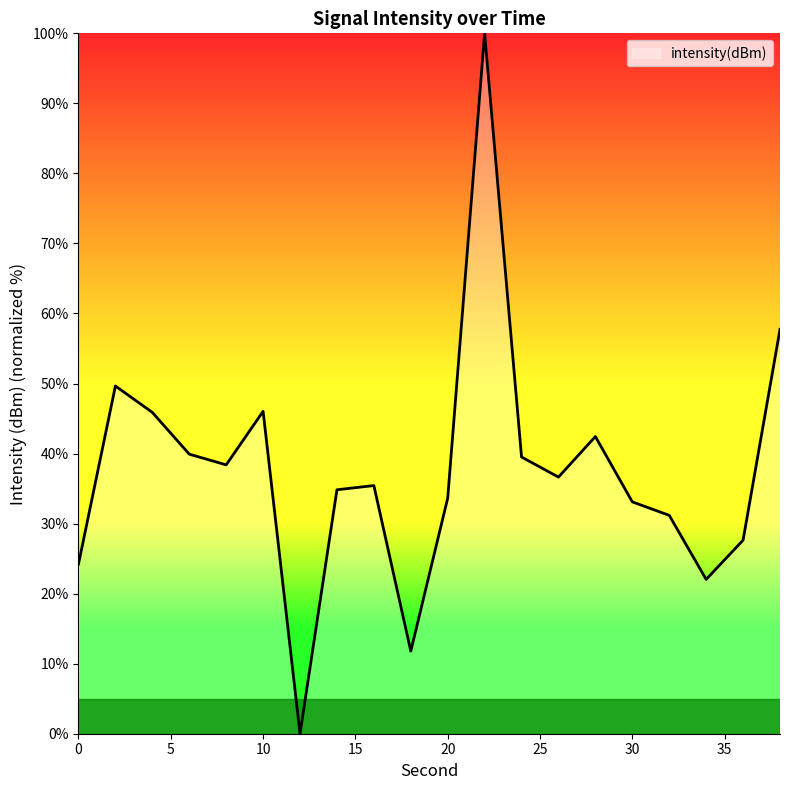

What is the greatest value displayed?

100.0